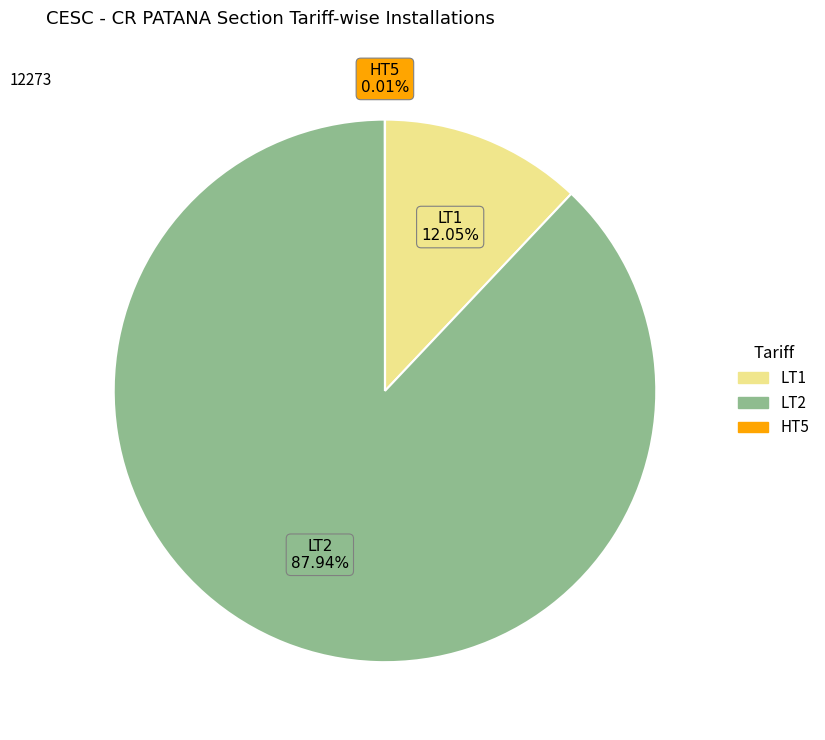

Which slice is the largest?

LT2